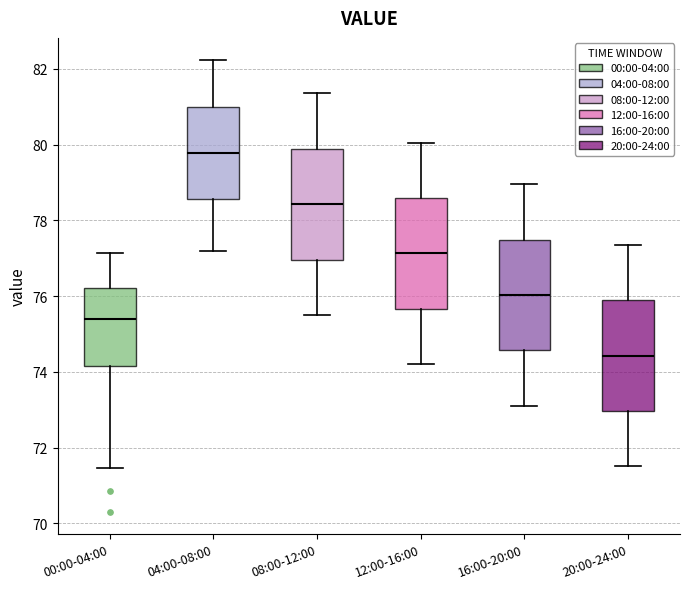

Where does the median line of the box for 12:00-16:00 sit on the y-axis? The values are not printed on the chart, so give them approximately, as read against the axis.

77.2